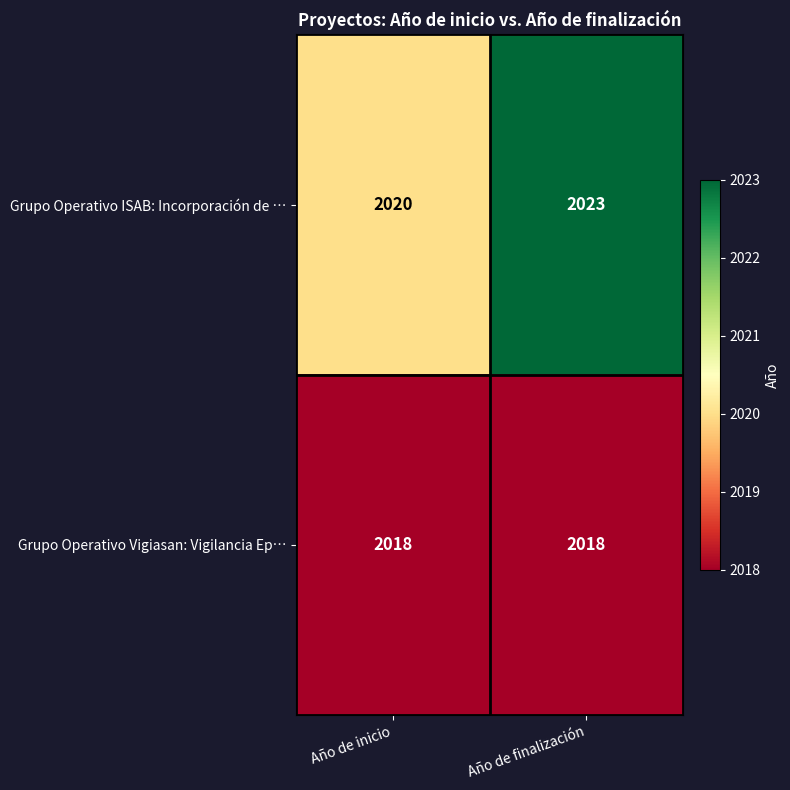

Which series changed the most between Año de inicio and Año de finalización?

Grupo Operativo ISAB: Incorporación de …